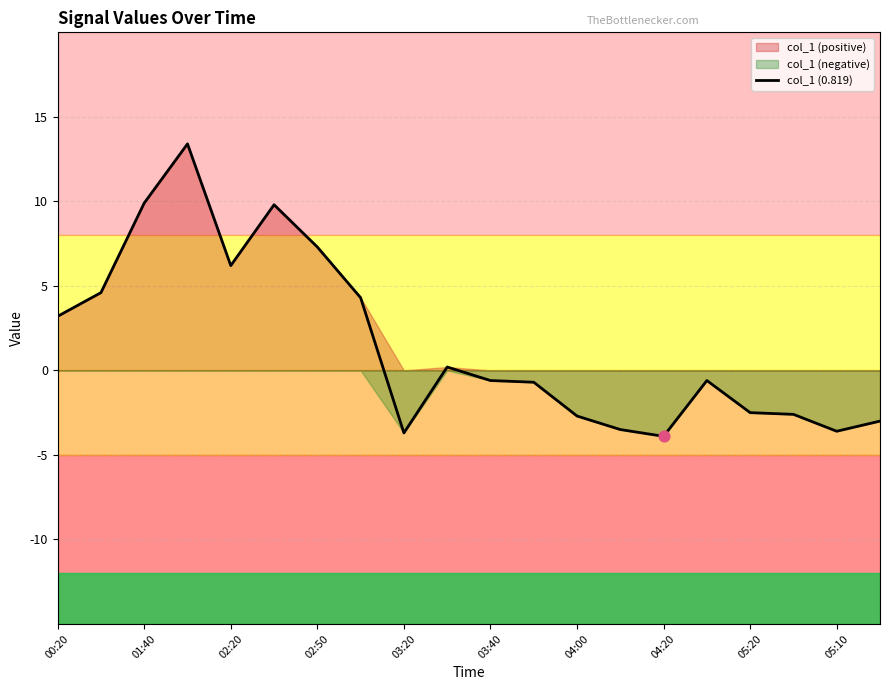

The value of col_1 (0.819) at 04:00 is -1.1. True or false?

False